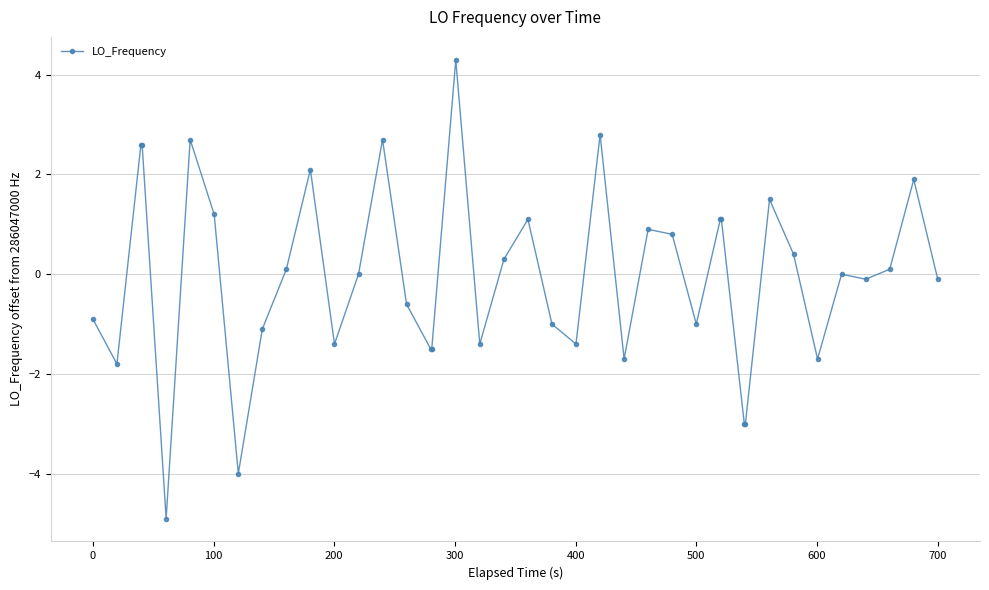

True or false: the data has more than 1 interior local peaks.

True